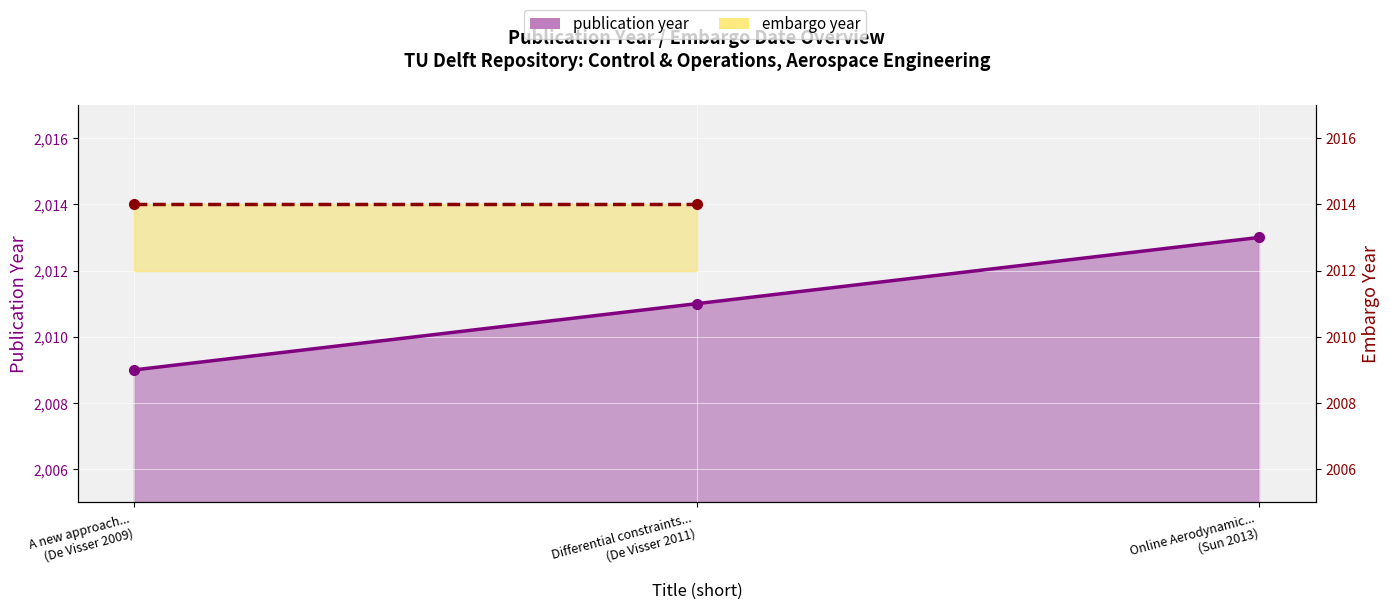

Reading right to left, extract all data points from this chart.

2013	2011	2009